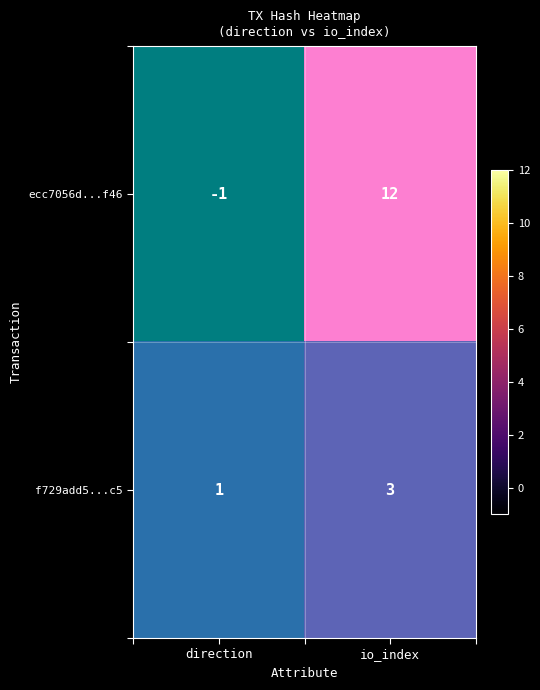

Count the ecc7056d...f46 values in the range -1 to 12.

2